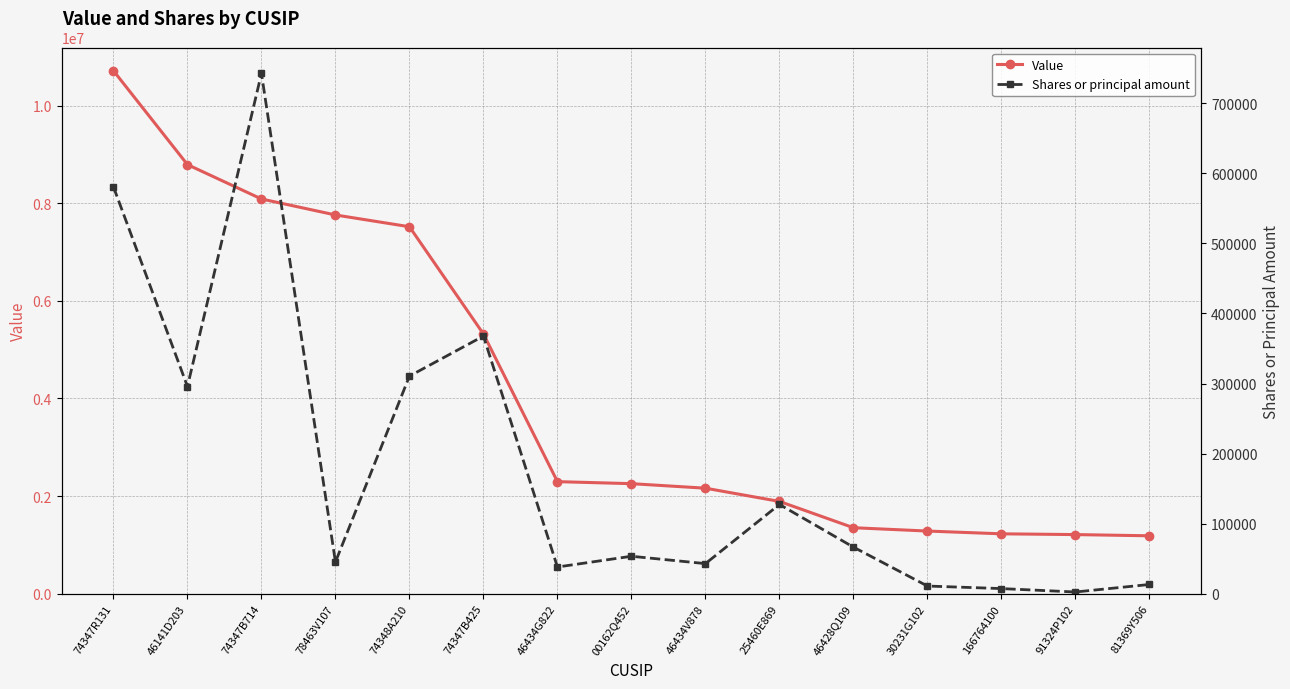

What is the difference between the second highest and second lowest values in the Value series?

7581725